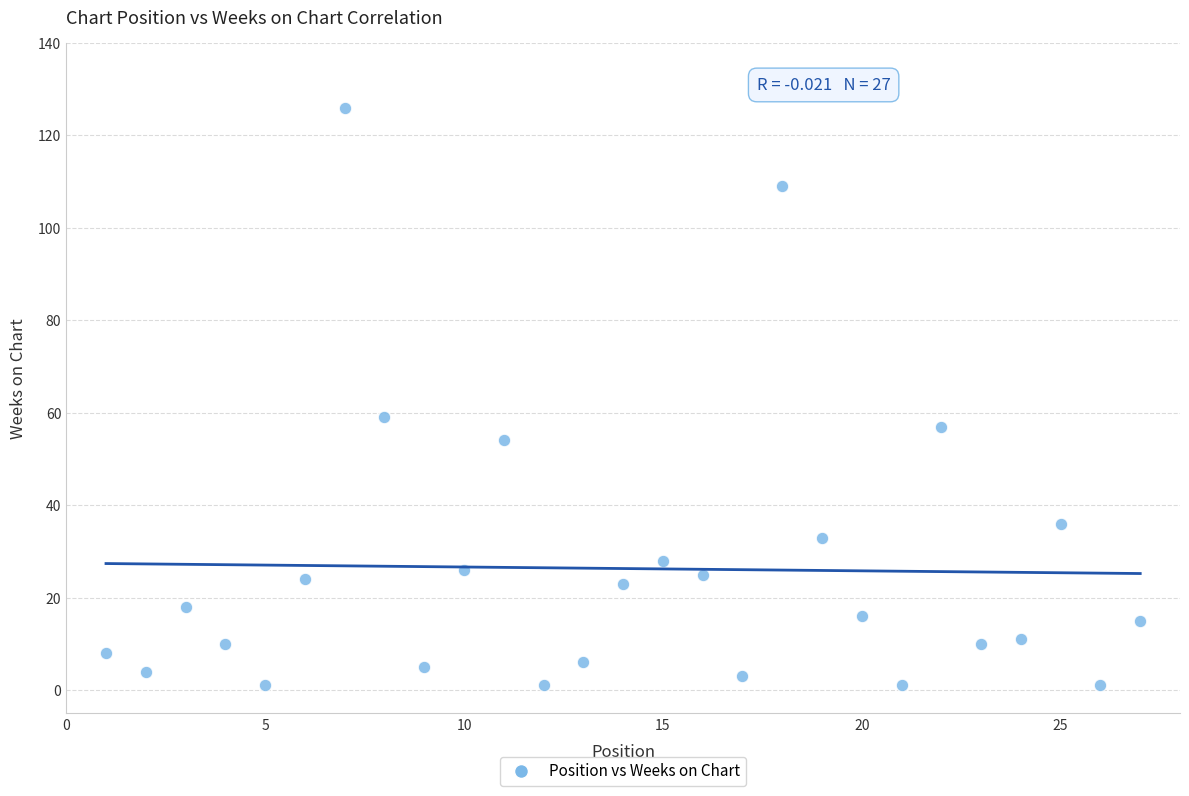

What is the range of X values (max minus min)?

26